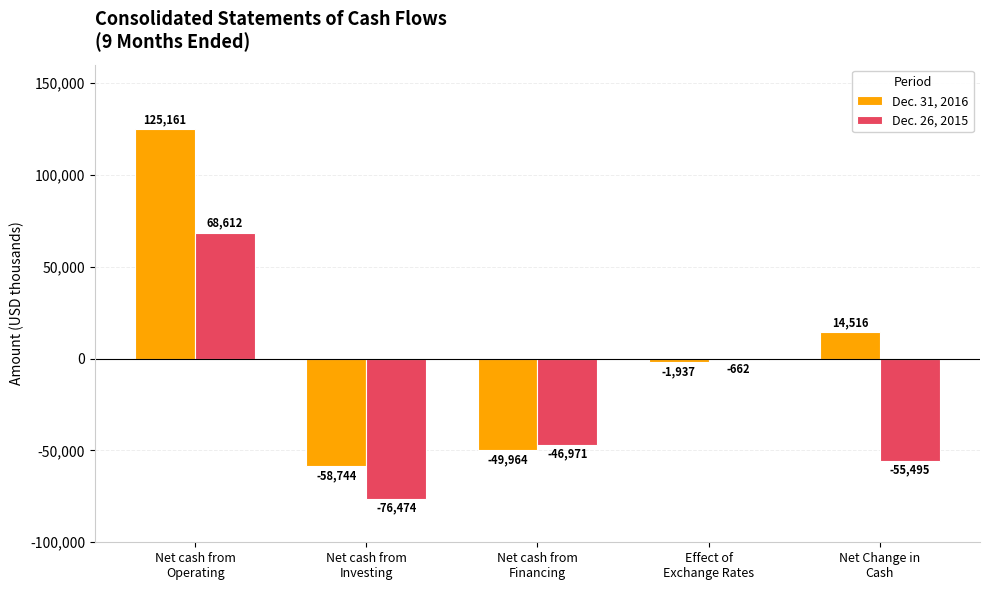

Count the number of data series in this chart.

2